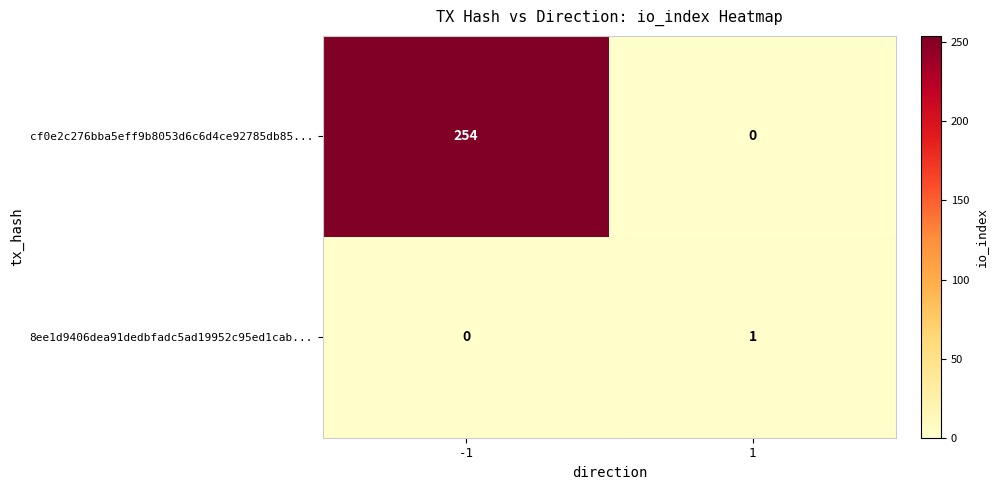

Which series has the largest range (max minus min)?

cf0e2c276bba5eff9b8053d6c6d4ce92785db85...